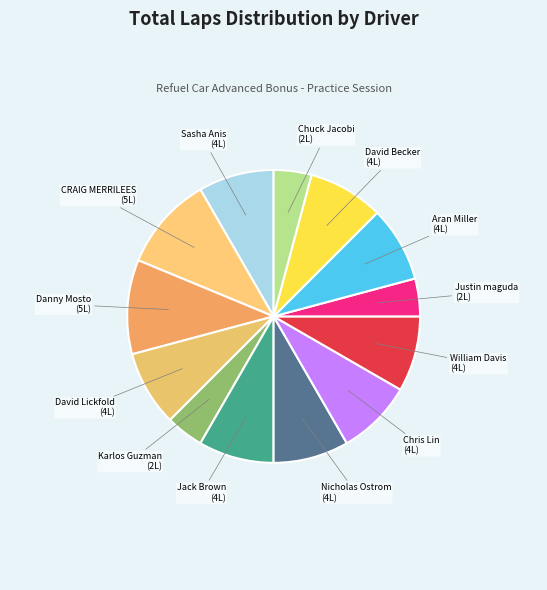

The CRAIG MERRILEES slice represents 10% of the pie. True or false?

True